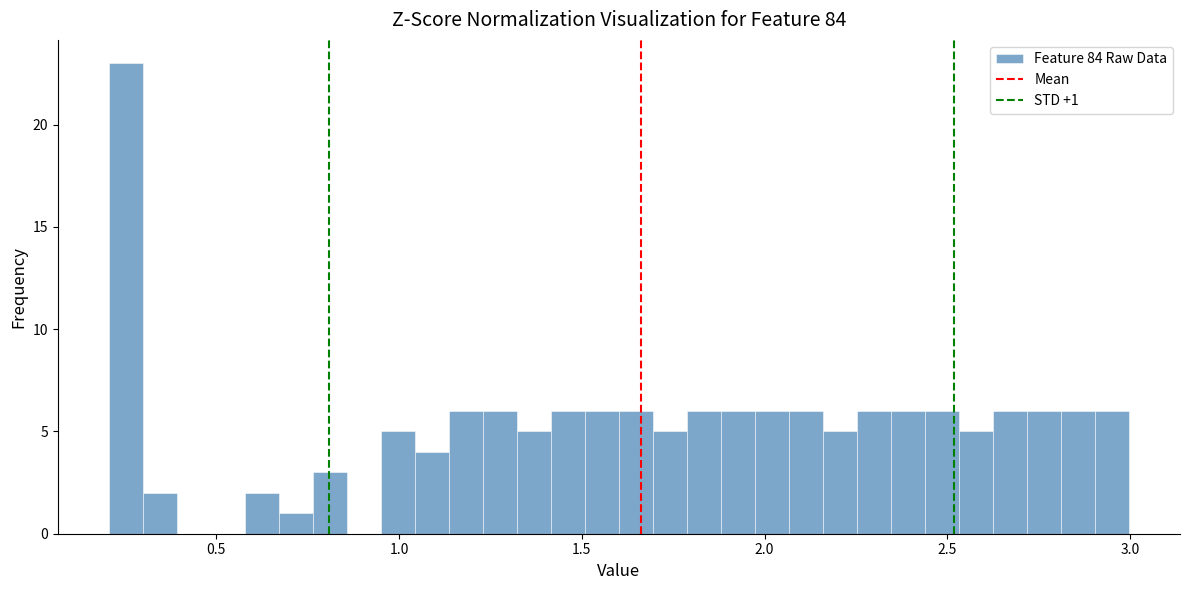

Read against the x-axis, roughly where is the centre of the tallest bar?

0.25